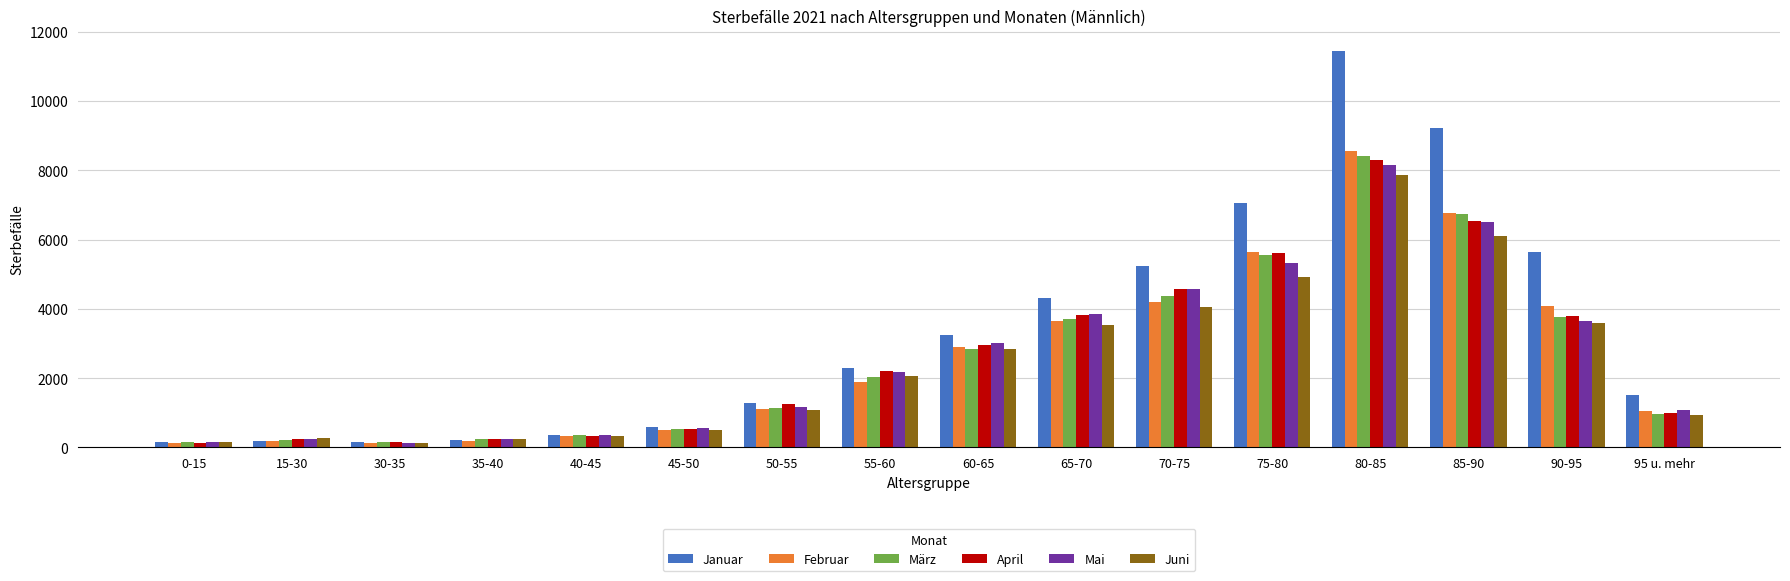

What position from the left is 55-60?

8